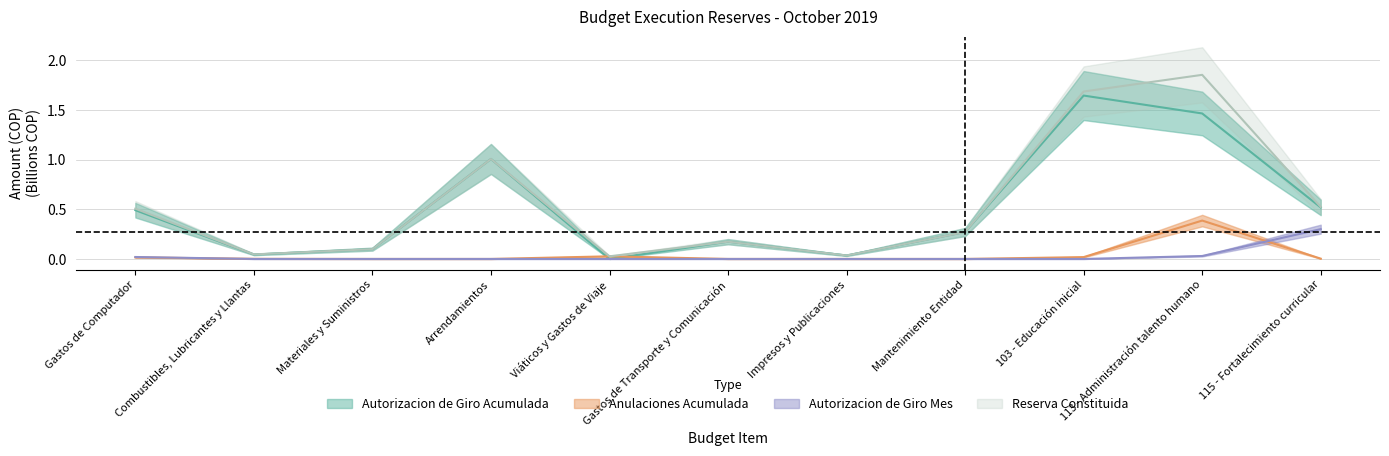

Does the chart display data point markers on the line(s)?

No